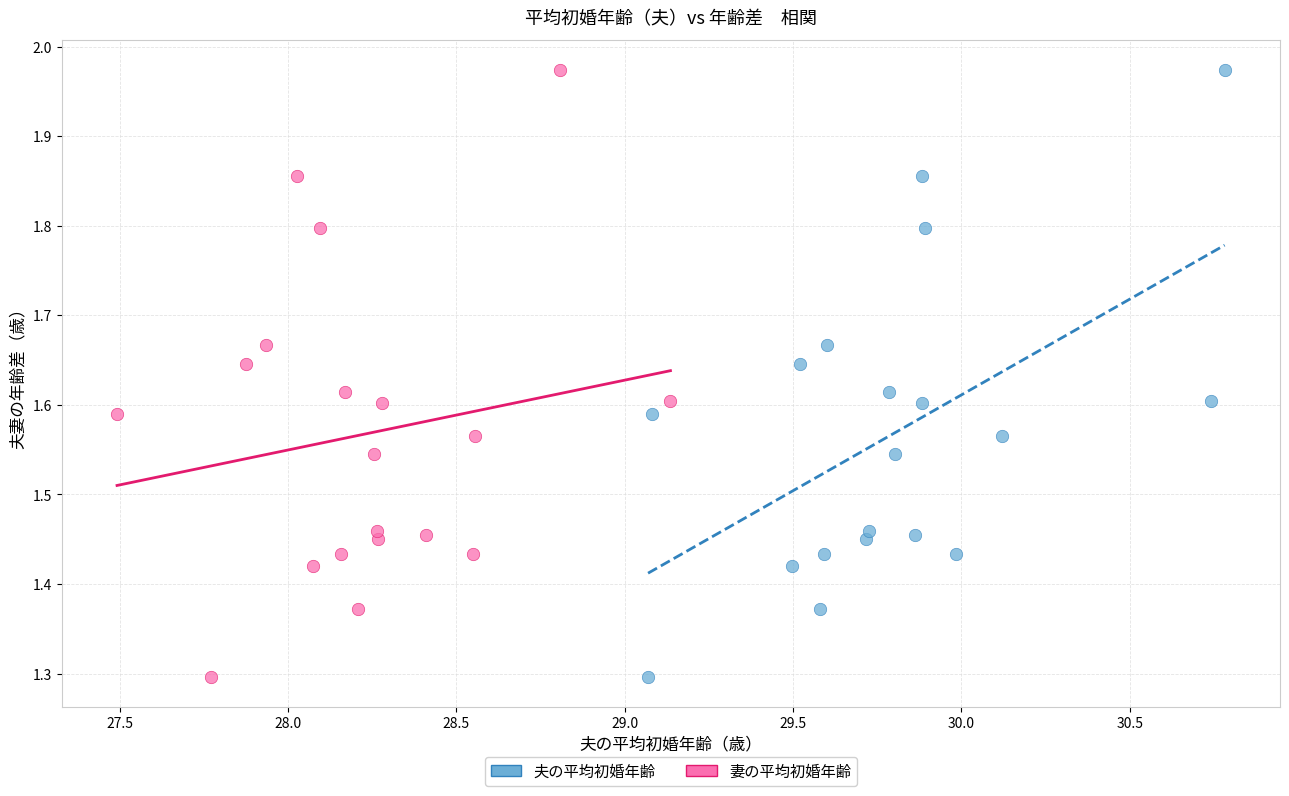

What are all the series names shown in the legend?

夫の平均初婚年齢, 妻の平均初婚年齢